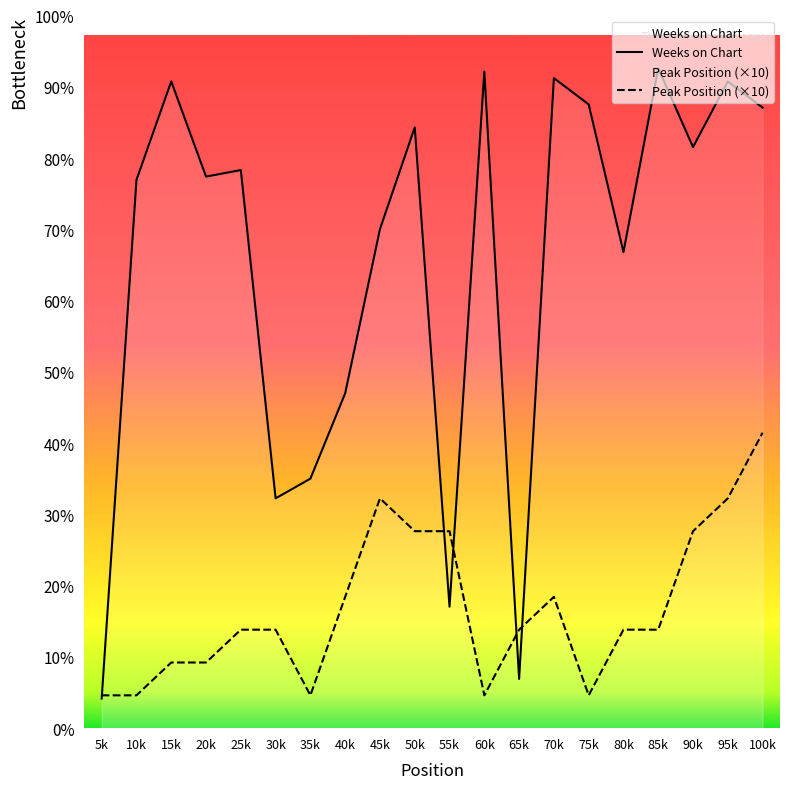

Reading left to right, extract all data points from this chart.

Weeks on Chart: 9	167	197	168	170	70	76	102	152	183	37	200	15	198	190	145	201	177	197	189
Peak Position: 10	10	20	20	30	30	10	40	70	60	60	10	30	40	10	30	30	60	70	90